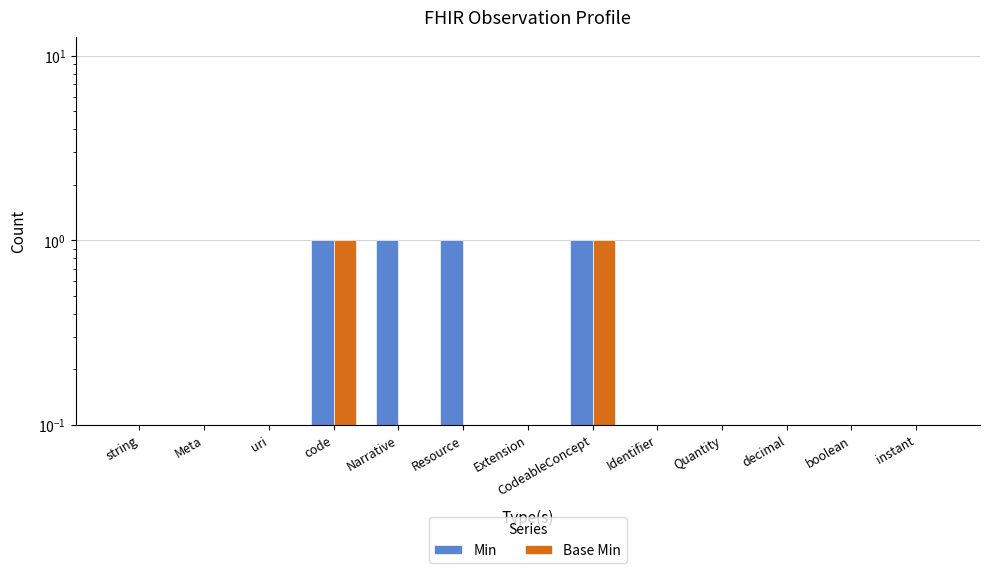

Rank the series by their average value, from highest to lowest.

Min, Base Min